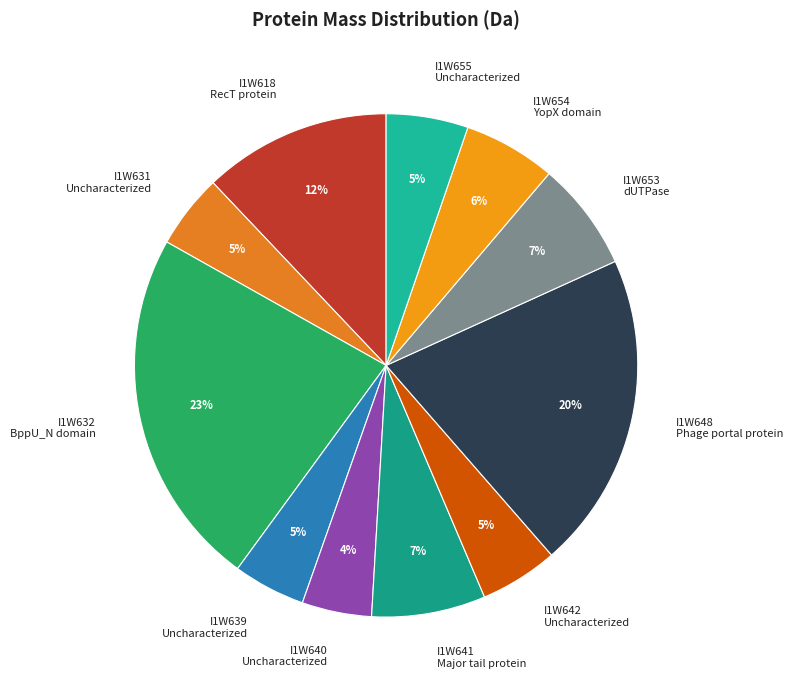

Is the sum of I1W654 YopX domain and I1W639 Uncharacterized greater than half?

No